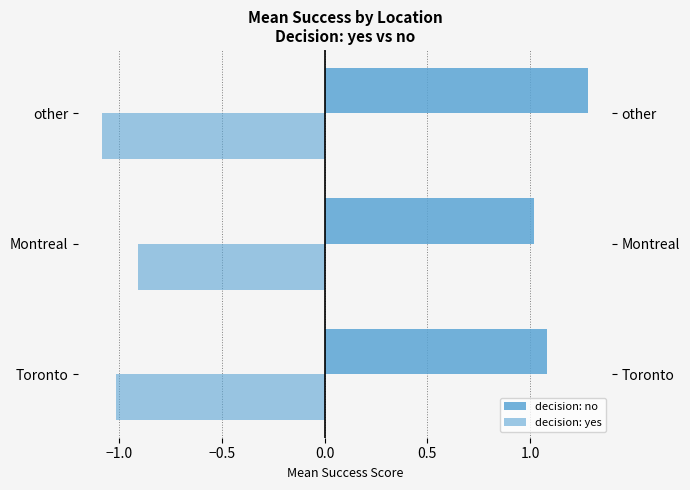

Which series changed the most between Toronto and Montreal?

decision: yes